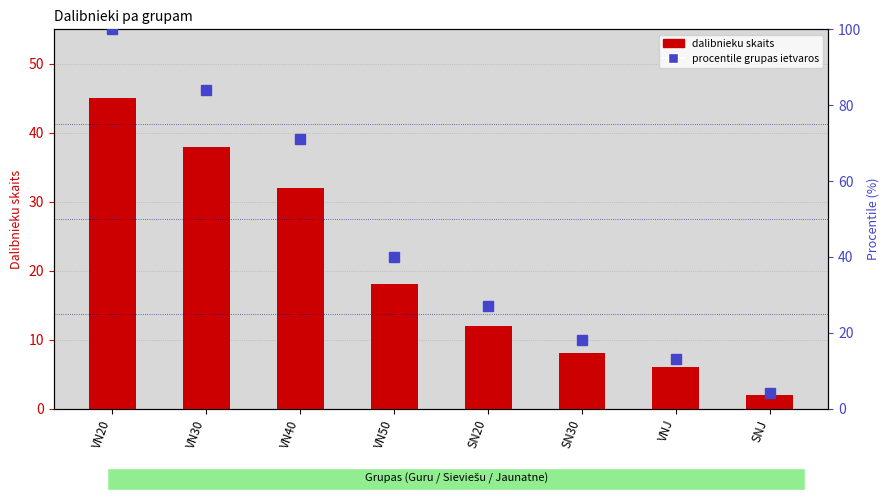

List the series in order of their overall mean, lowest first.

dalibnieku skaits, procentile grupas ietvaros